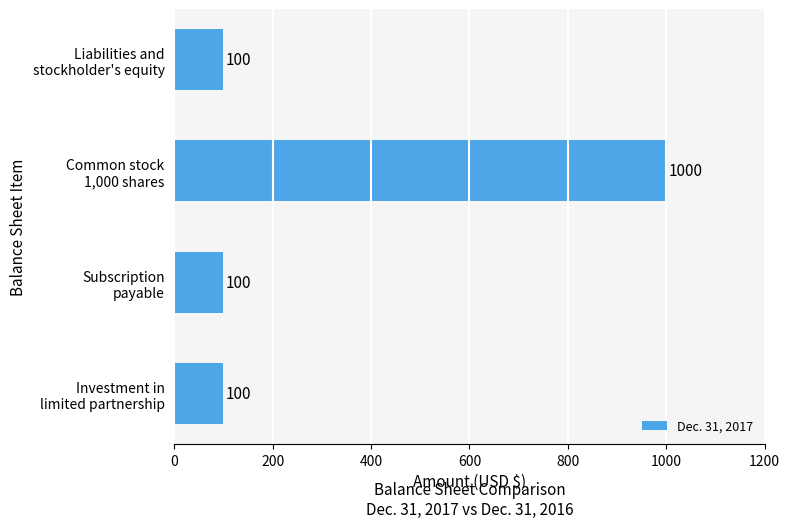

Does the chart contain stacked bars?

No